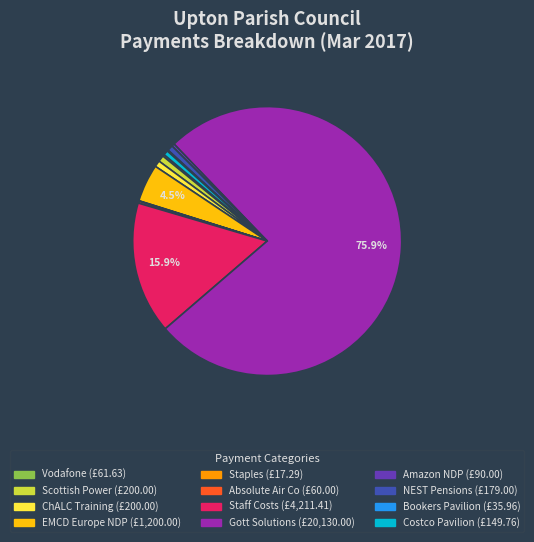

Which slice is the largest?

Gott Solutions